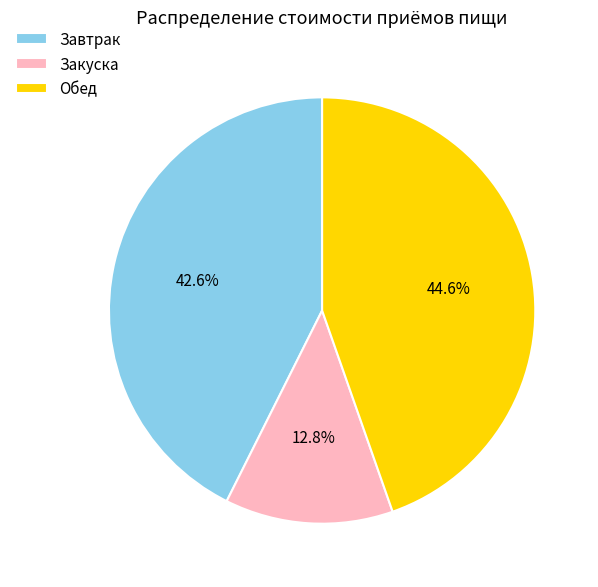

Between Закуска and Обед, which is larger?

Обед